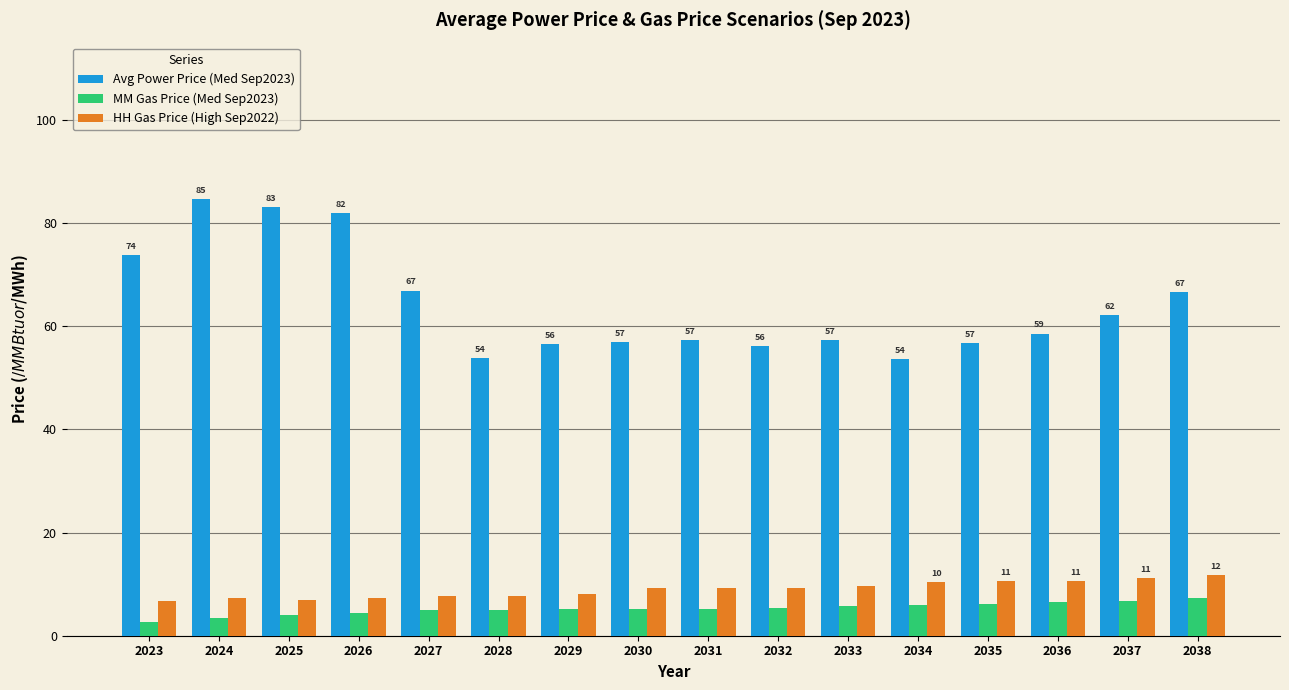

How many groups of bars are there?

16